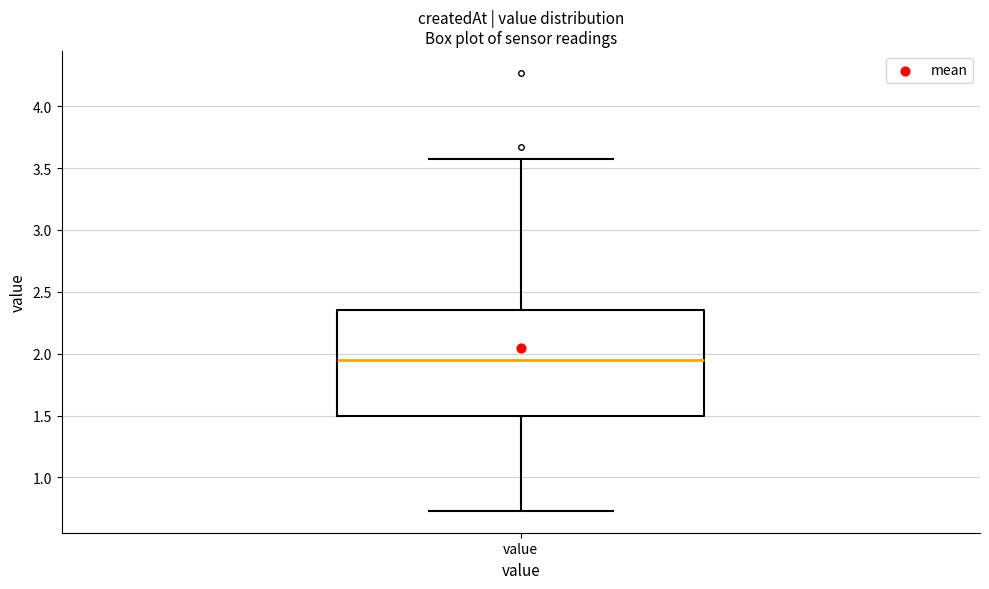

Read this box plot against the y-axis: the position of the median line, the range covered by the box, and the ends of both whiskers. The values are not printed on the chart, so give them approximately, as read against the axis.

median 1.95, box 1.50 to 2.35, whiskers 0.75 to 3.55